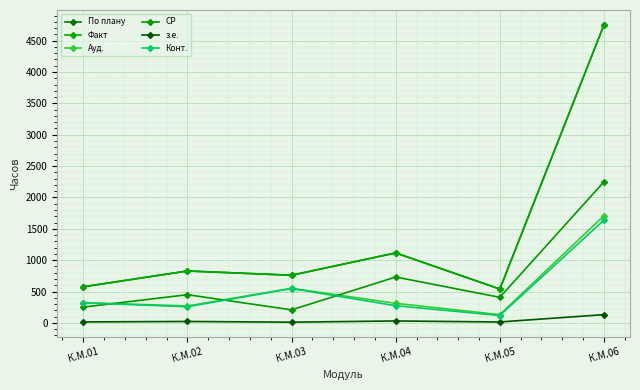

True or false: з.е. and По плану cross at least once.

False